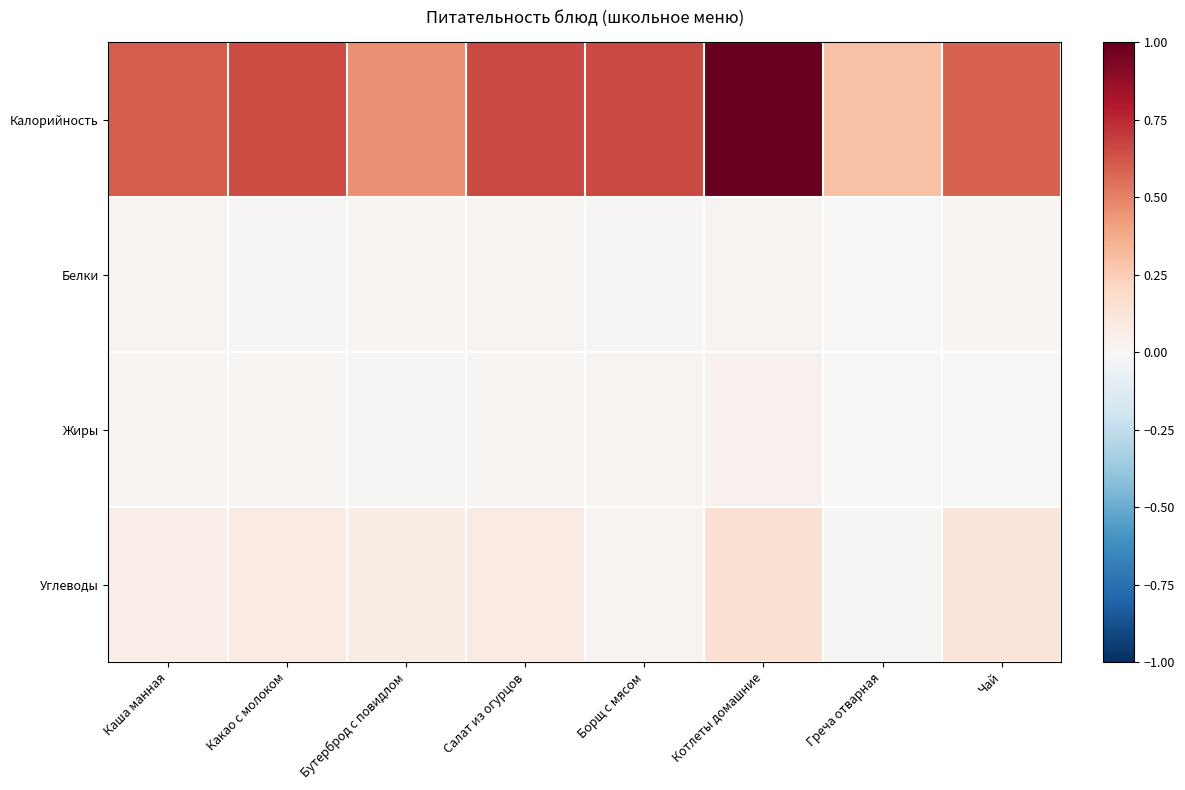

Rank the series by their maximum value, from highest to lowest.

Калорийность, Углеводы, Жиры, Белки